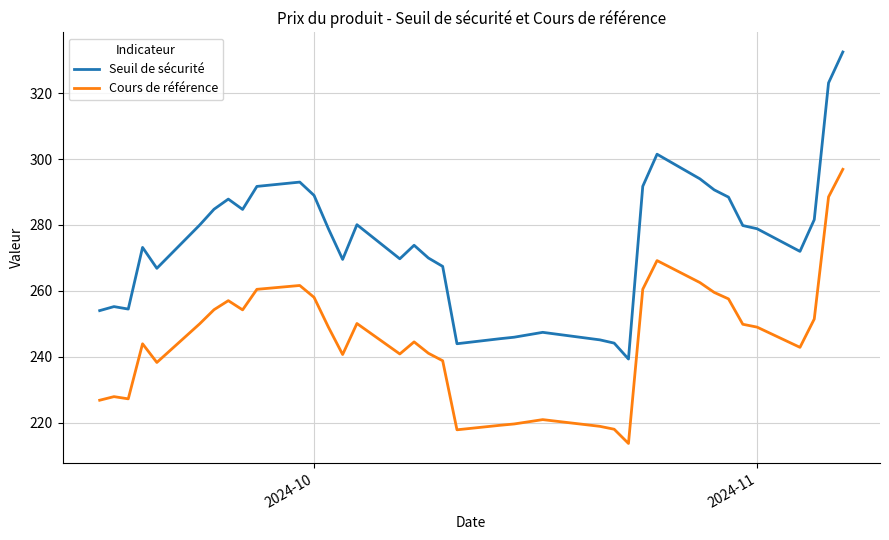

True or false: Seuil de sécurité has more than 2 points higher than both neighbors.

True